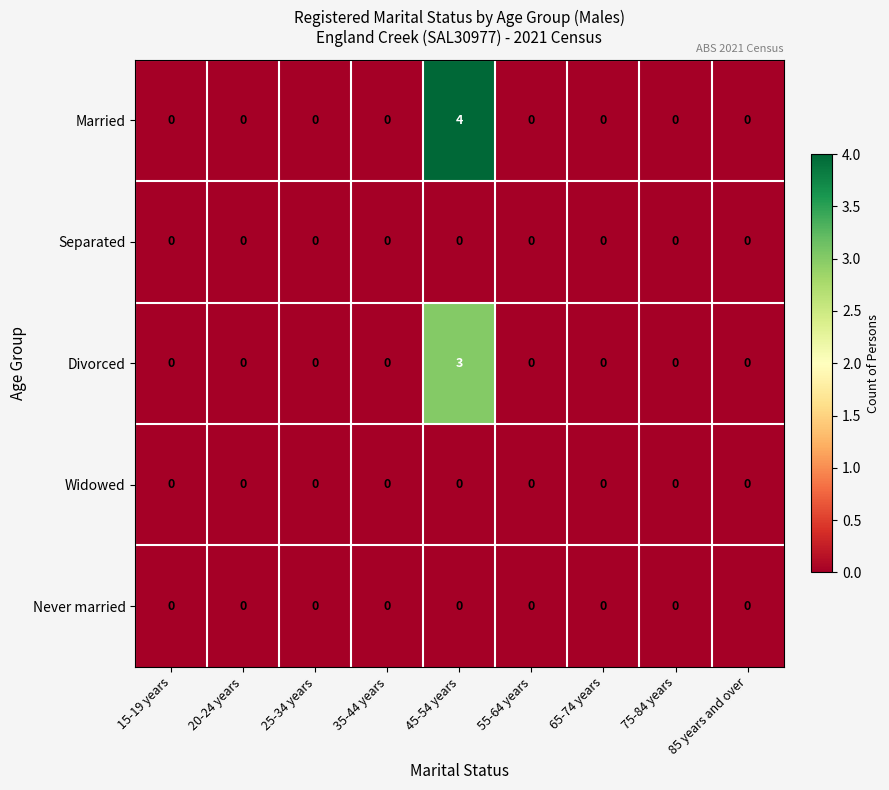

At which category is the sum across all series the highest?

45-54 years